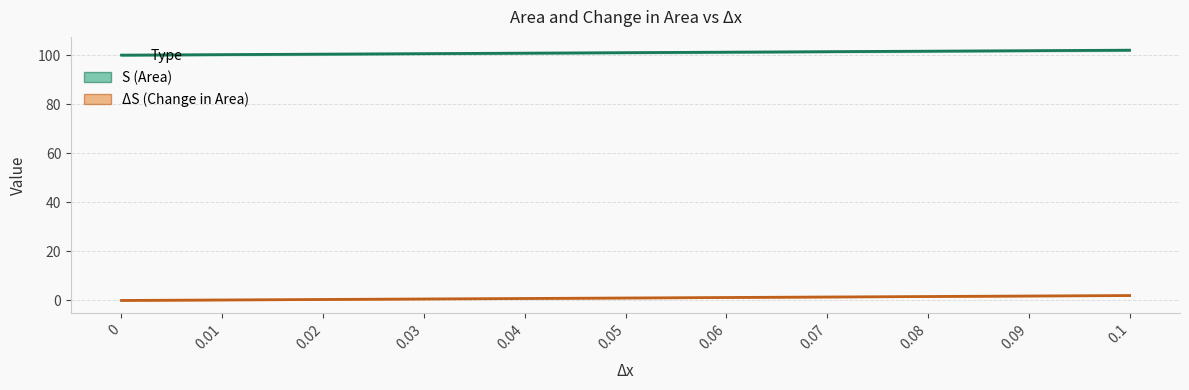

Which series changed the most between 0 and 0.08?

S